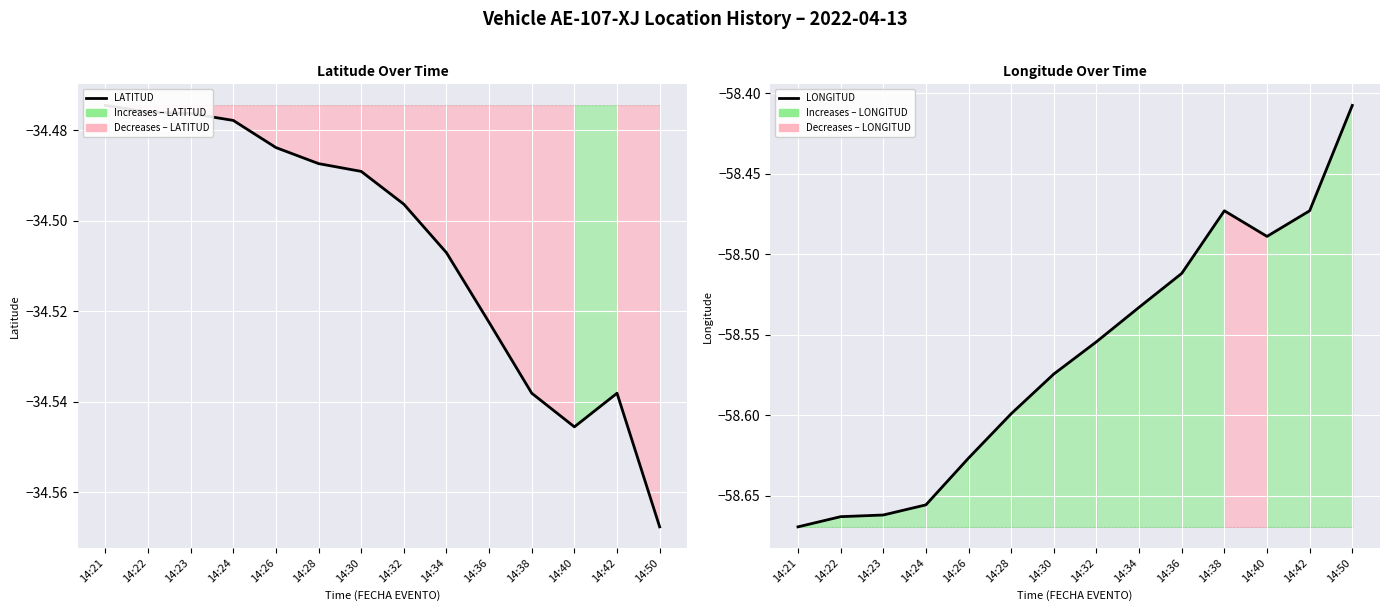

What is the sum of the LATITUD values at 14:38 and 14:40?

-69.1